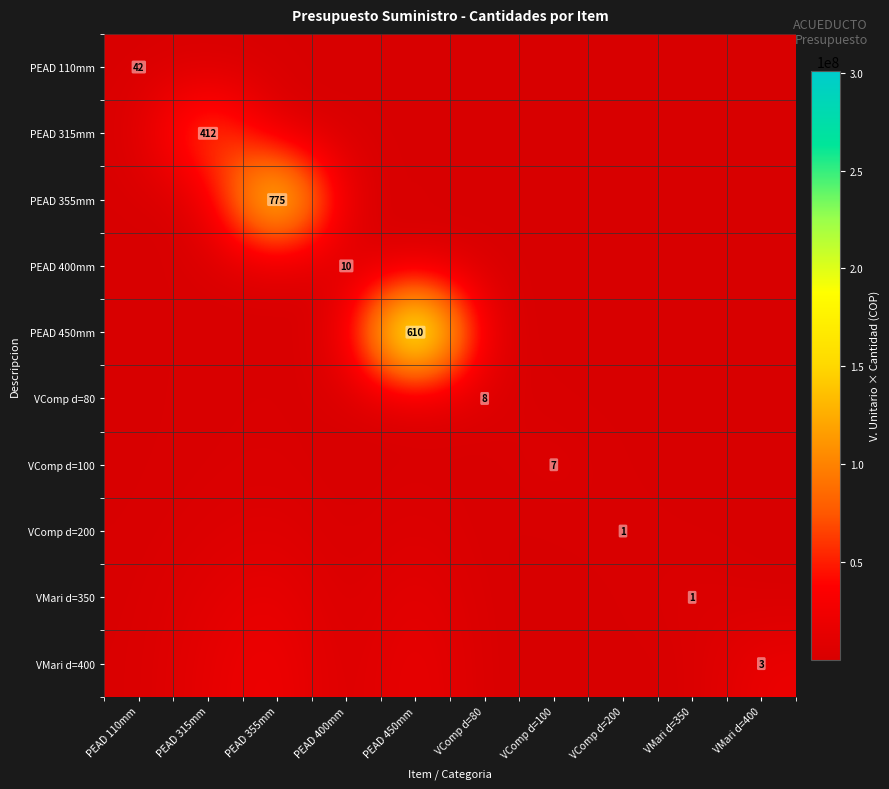

Count the number of data series in this chart.

10